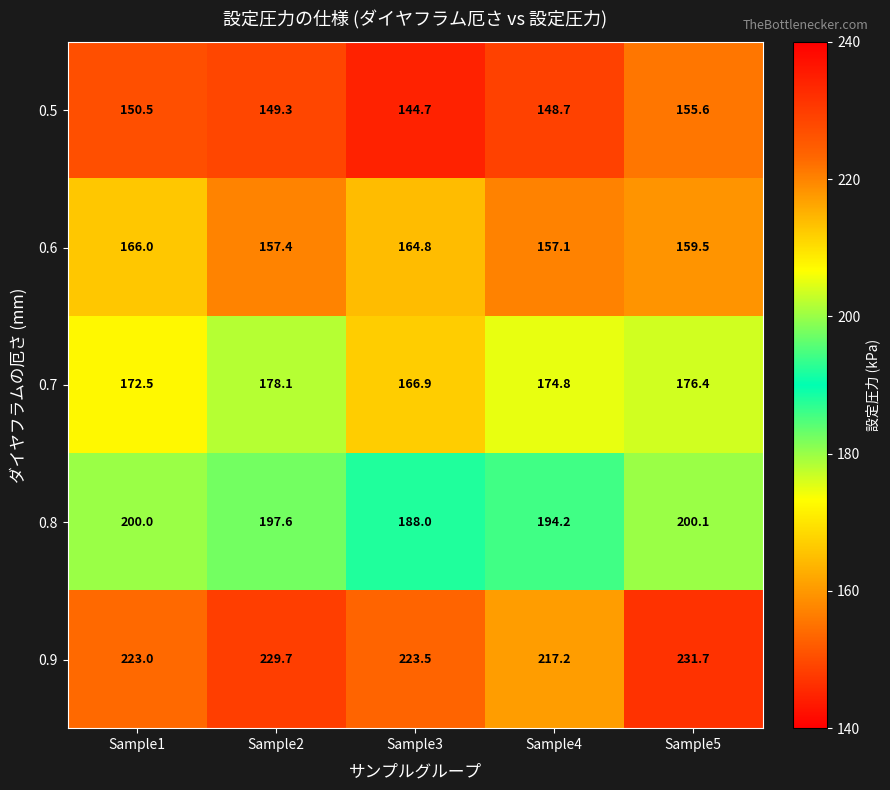

Reading right to left, transcribe all the data shown in this chart.

0.5: Sample5=155.6	Sample4=148.7	Sample3=144.7	Sample2=149.3	Sample1=150.5
0.6: Sample5=159.5	Sample4=157.1	Sample3=164.8	Sample2=157.4	Sample1=166.0
0.7: Sample5=176.4	Sample4=174.8	Sample3=166.9	Sample2=178.1	Sample1=172.5
0.8: Sample5=200.1	Sample4=194.2	Sample3=188.0	Sample2=197.6	Sample1=200.0
0.9: Sample5=231.7	Sample4=217.2	Sample3=223.5	Sample2=229.7	Sample1=223.0